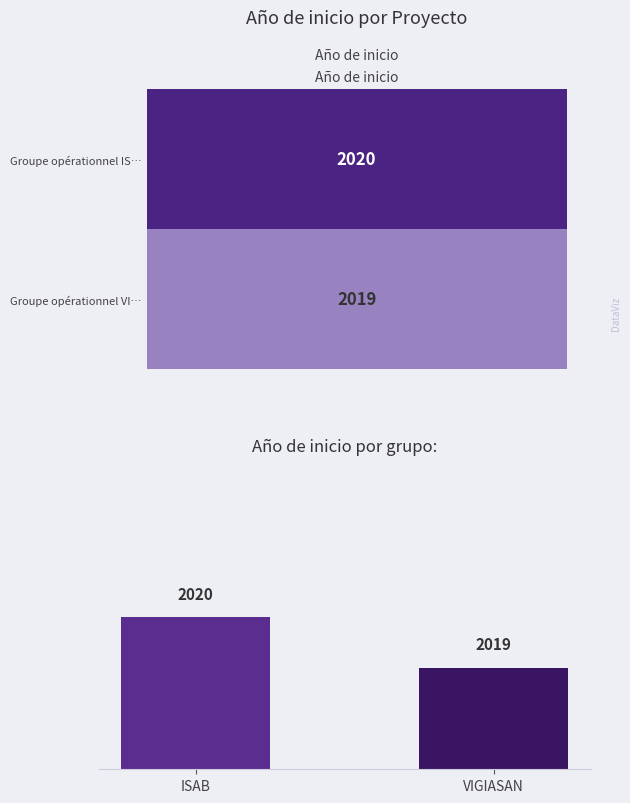

Between ISAB and VIGIASAN, which is larger?

ISAB